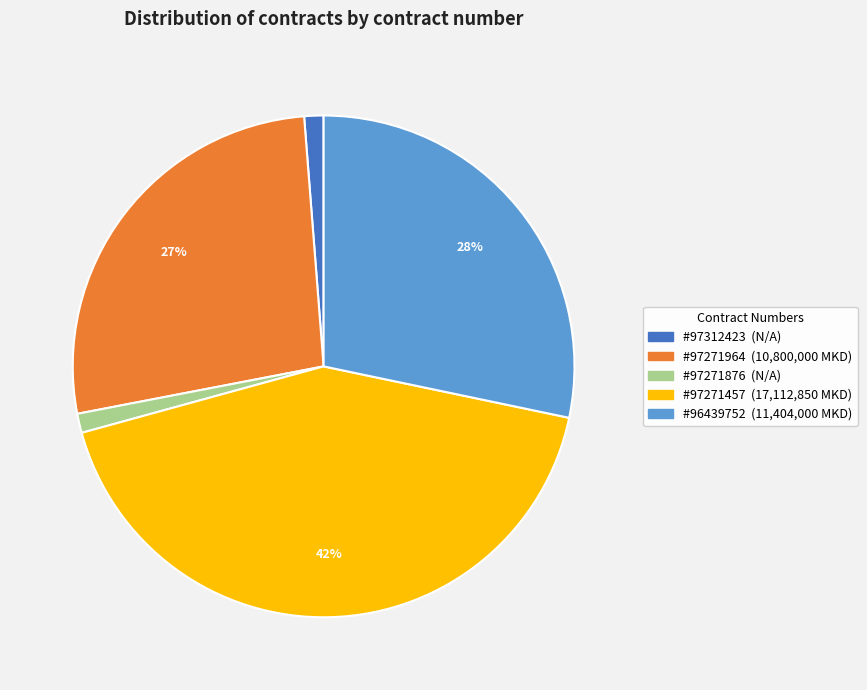

To the nearest percent, what is the average slice percentage?

20%